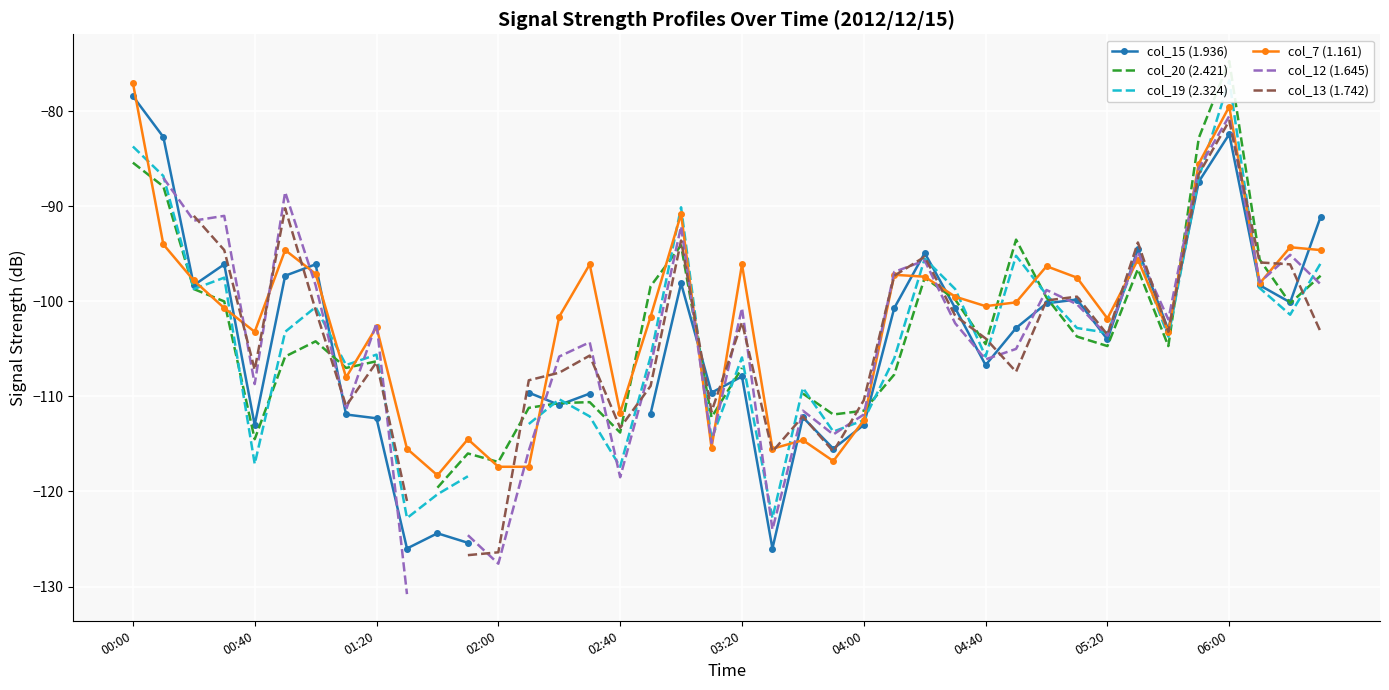

What is the difference between the highest and lowest values at 29?

13.9